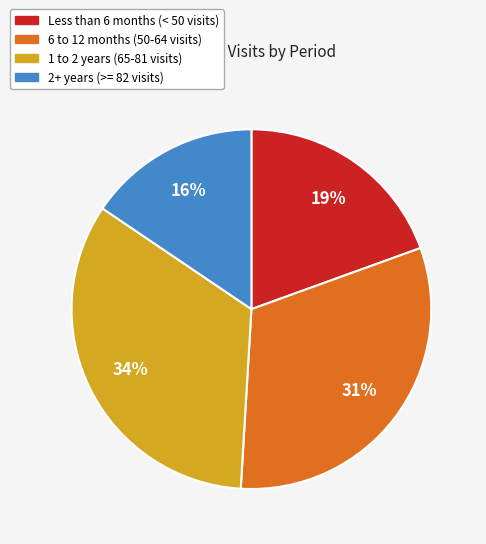

Does any single category account for the majority?

No